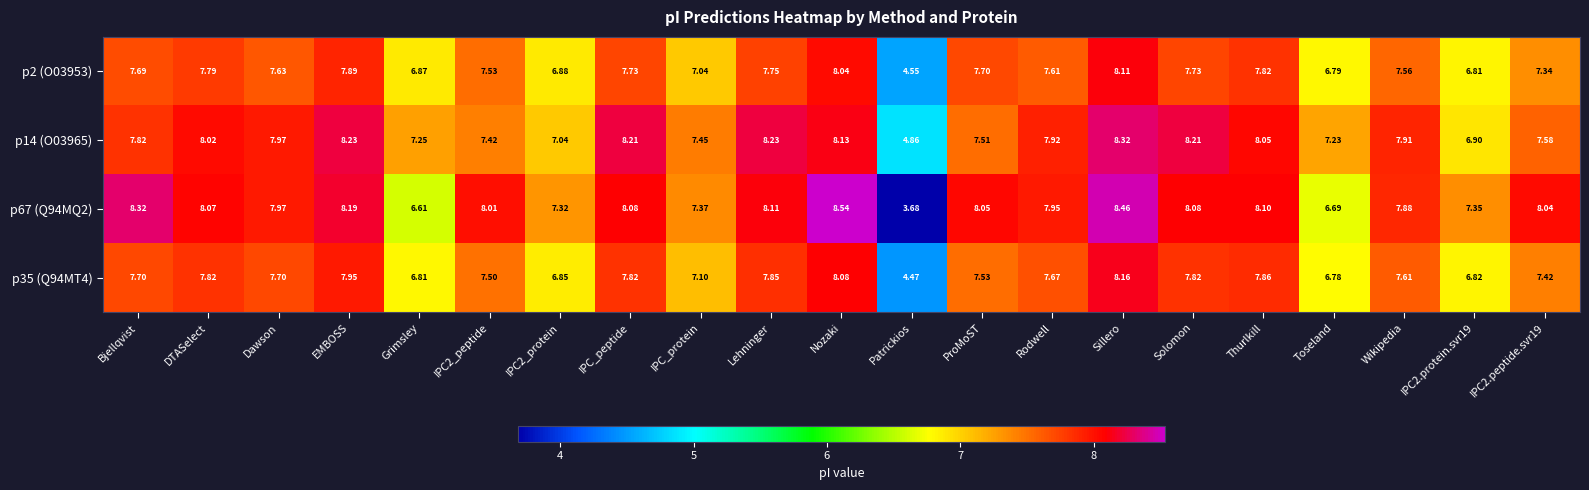

What is the difference between the highest and lowest values at Dawson?

0.3